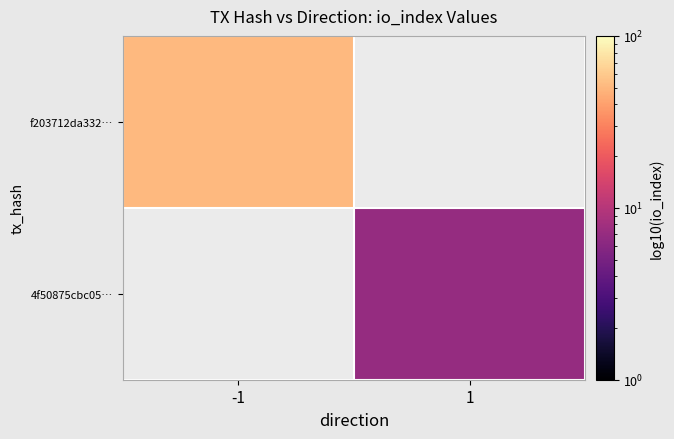

Rank the series by their maximum value, from lowest to highest.

4f50875cbc05…, f203712da332…